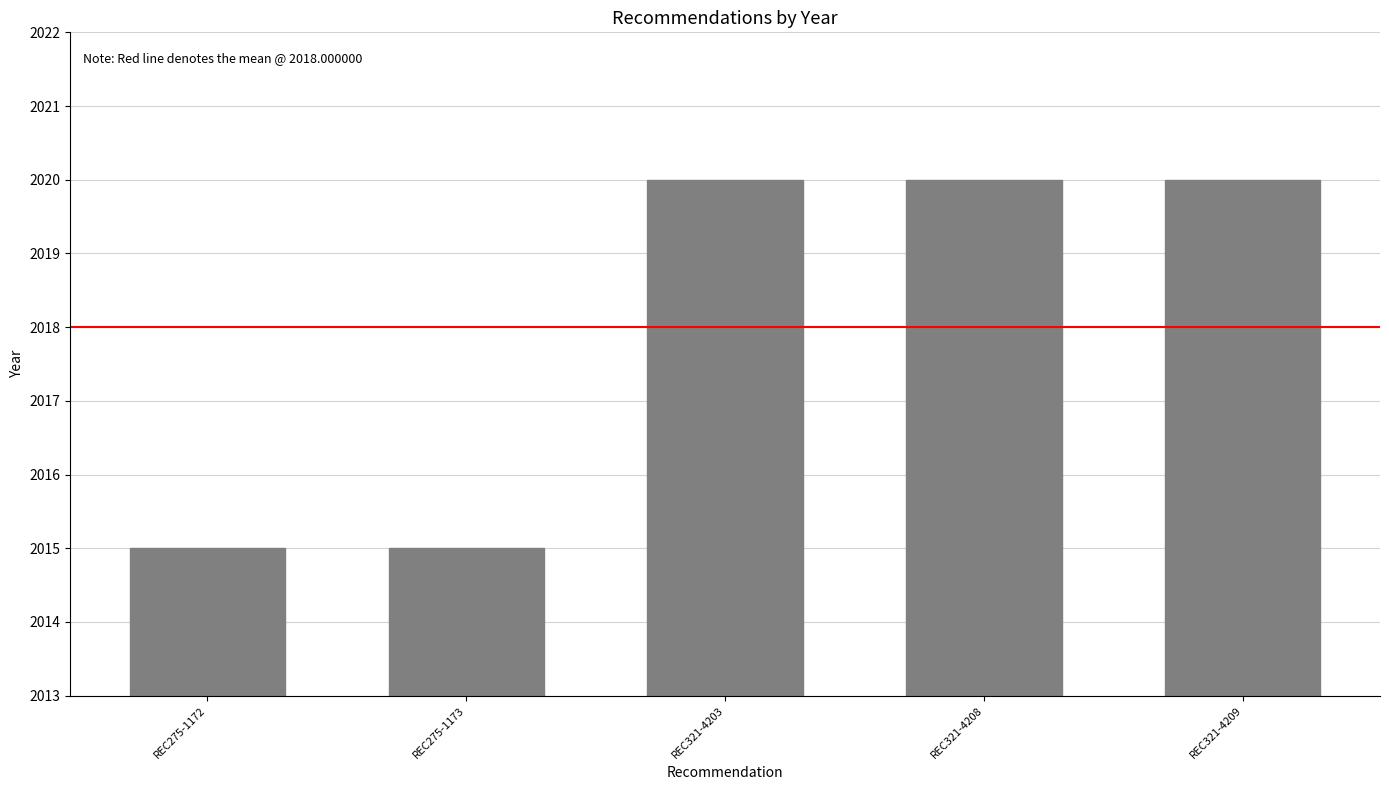

What is the average value?

2018